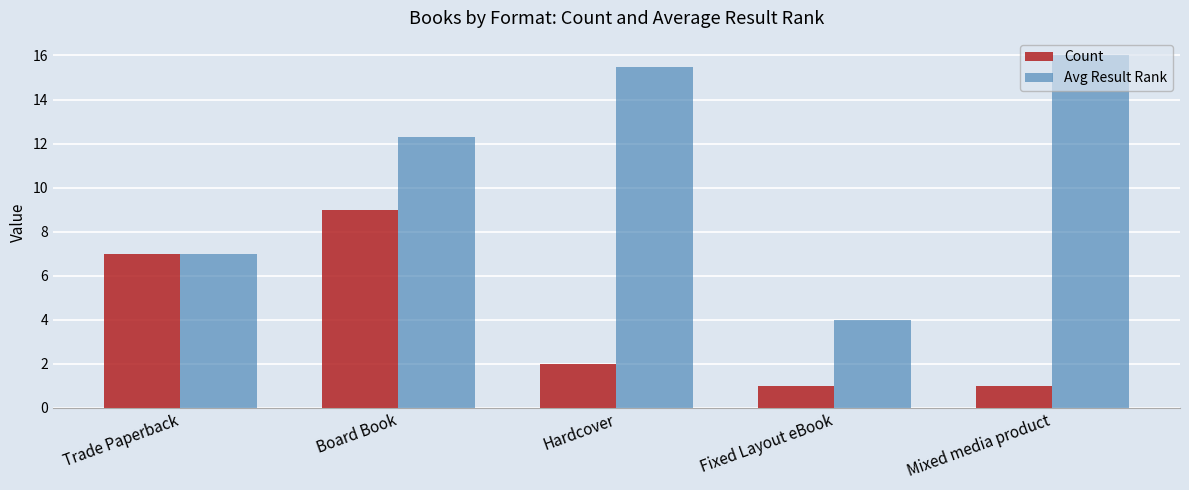

At which label does Avg Result Rank reach its minimum?

Fixed Layout eBook